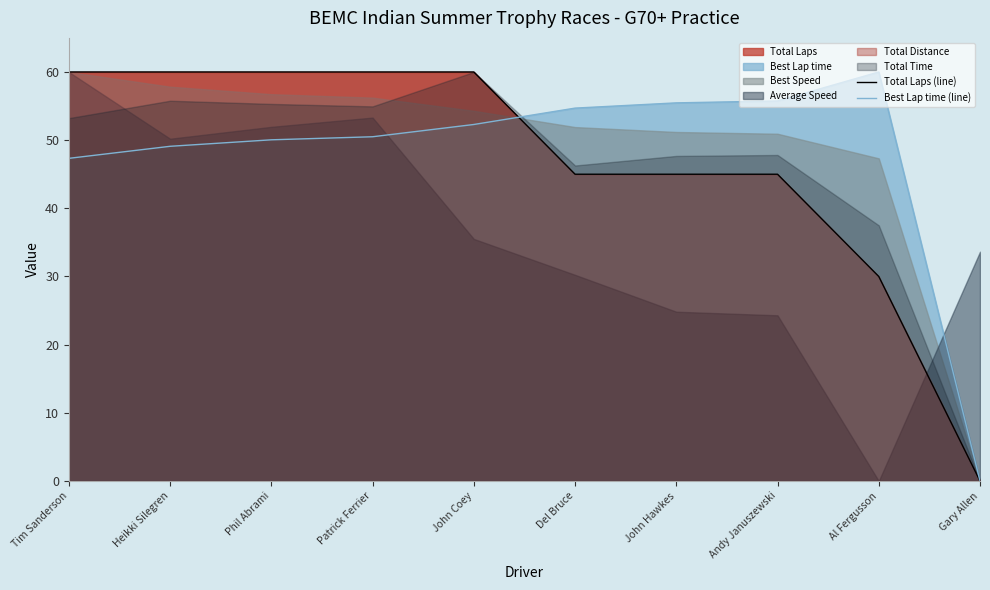

Which series has the widest spread of values?

Total Laps (line)